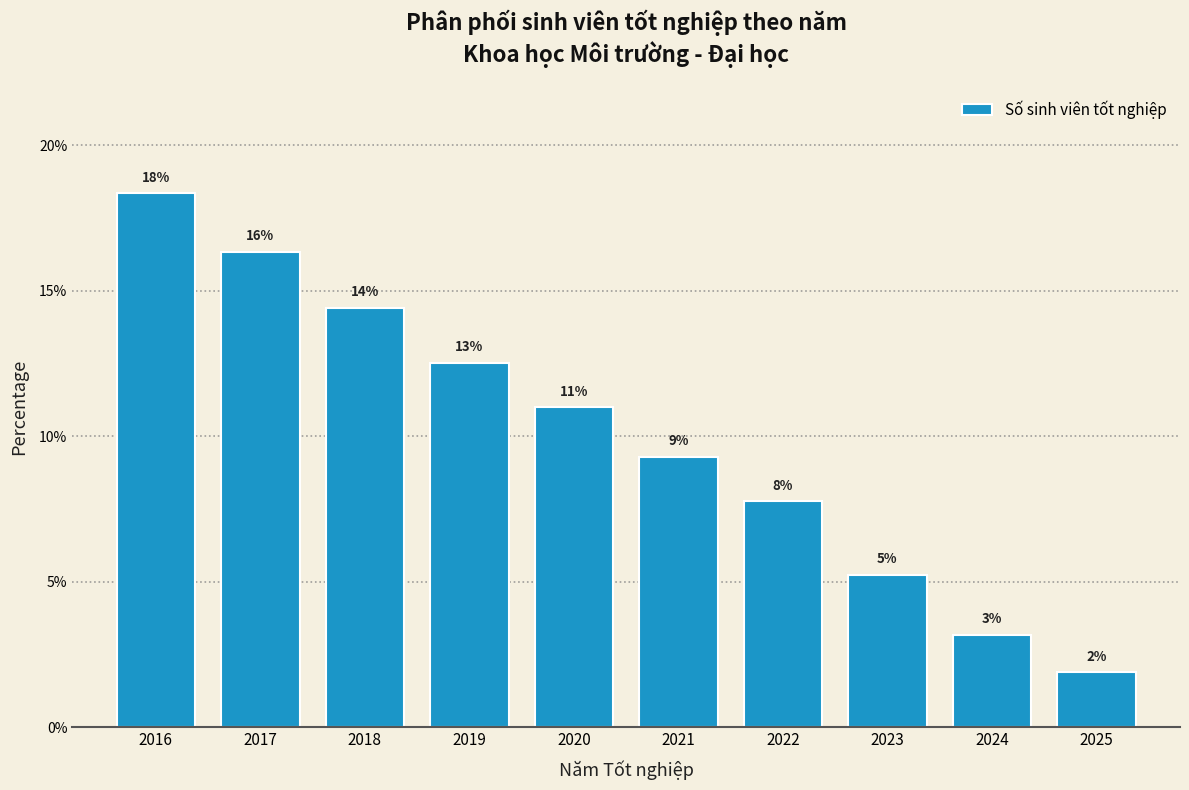

Are the bars horizontal?

No